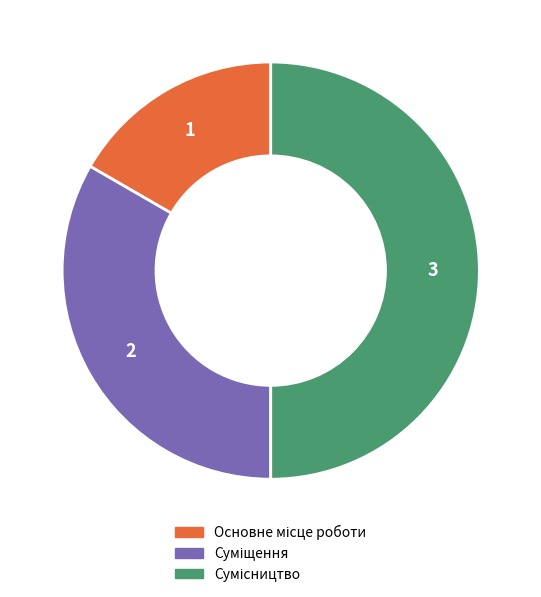

To the nearest percent, what percentage of the pie is Суміщення?

33%